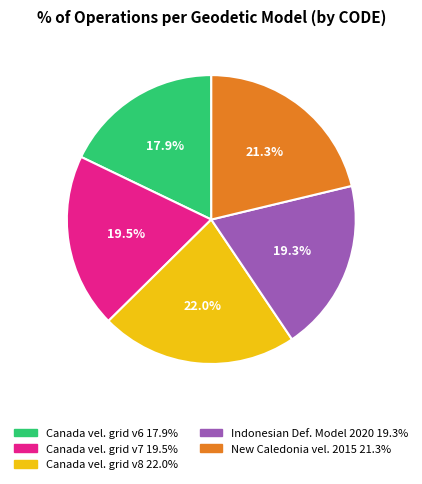

Is there any slice that represents more than half of the pie?

No